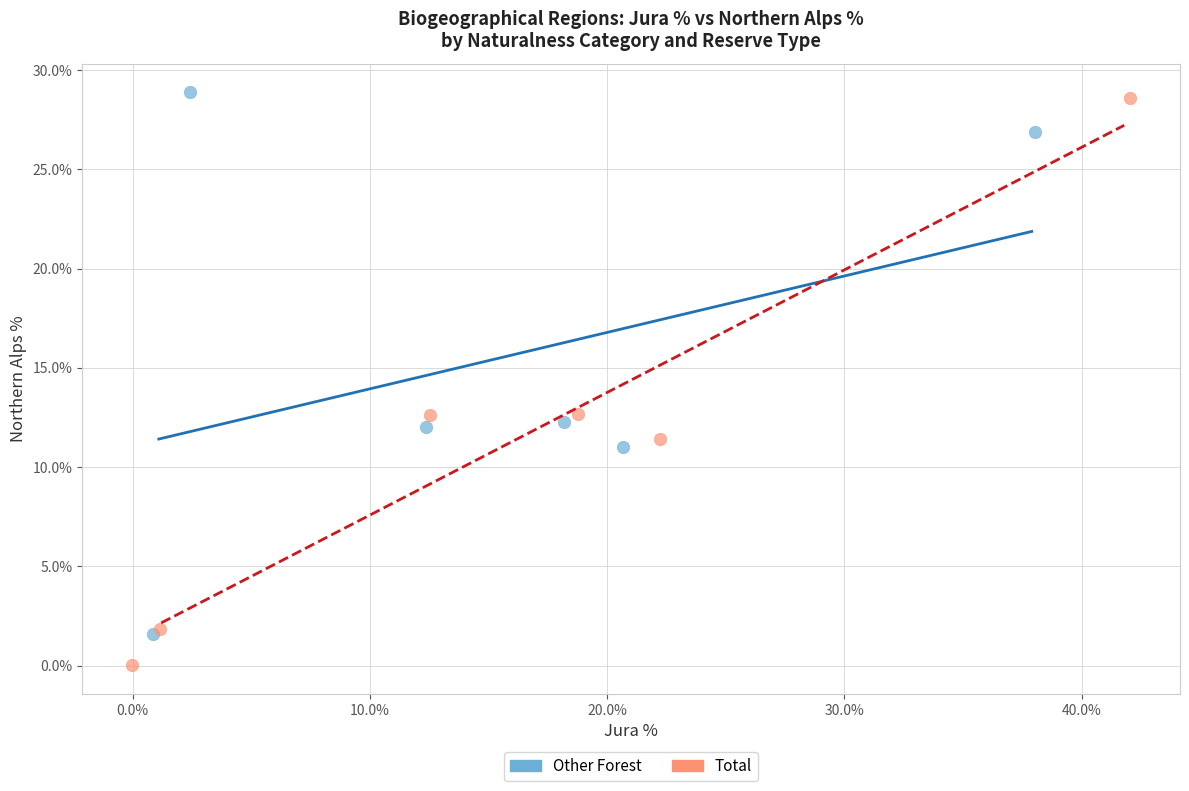

Which series reaches the minimum Y coordinate?

Total